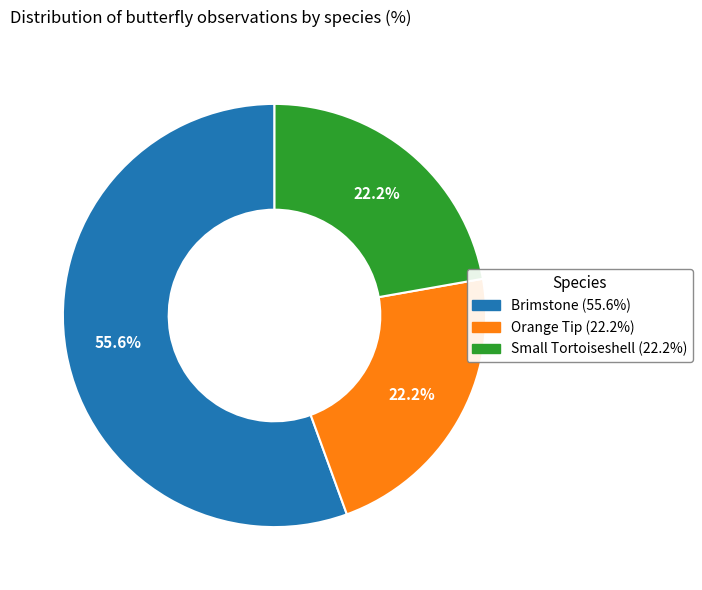

How many slices are in this pie chart?

3